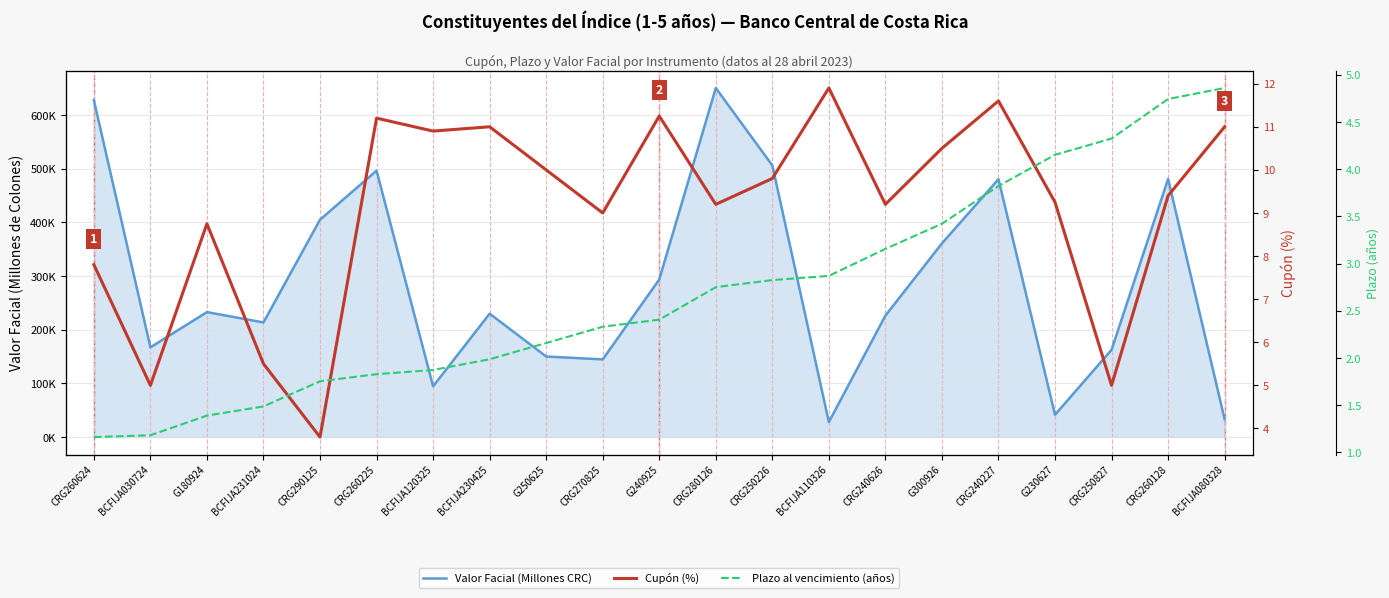

Does the chart display data point markers on the line(s)?

No